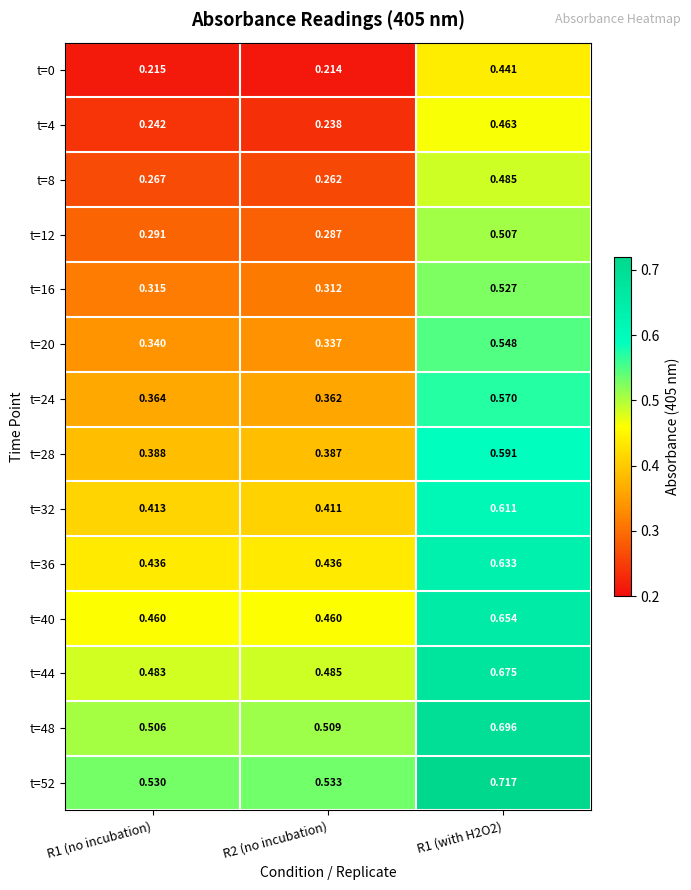

Rank the series at R2 (no incubation) from highest to lowest value.

t=52, t=48, t=44, t=40, t=36, t=32, t=28, t=24, t=20, t=16, t=12, t=8, t=4, t=0